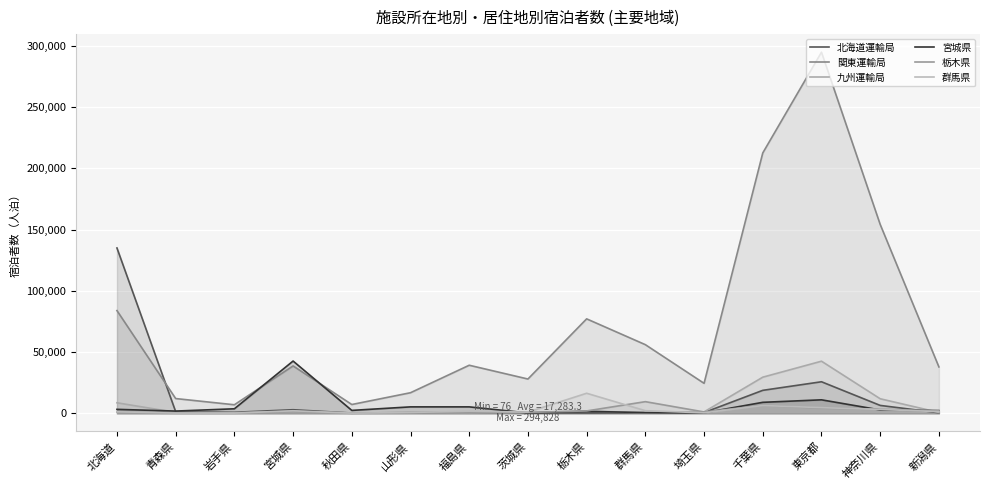

How many values in the 北海道運輸局 series exceed 648?

7